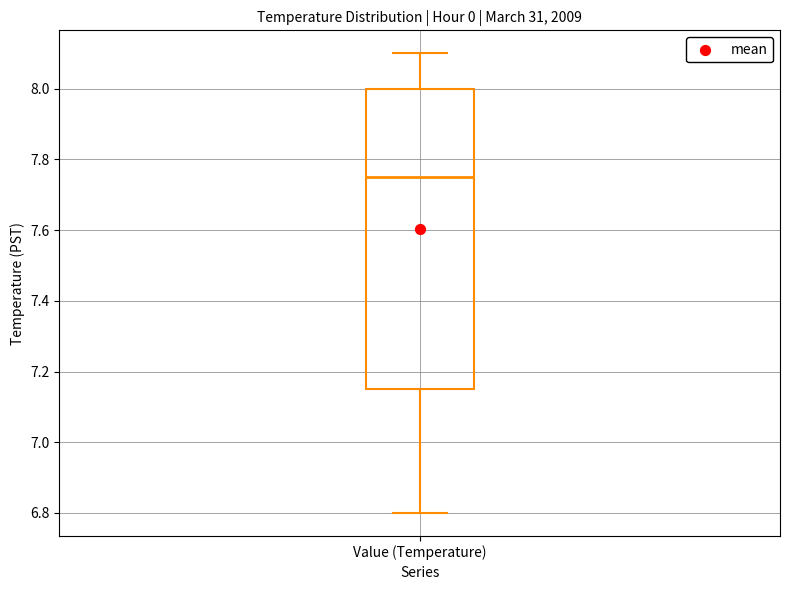

Read this box plot against the y-axis: the position of the median line, the range covered by the box, and the ends of both whiskers. The values are not printed on the chart, so give them approximately, as read against the axis.

median 7.76, box 7.16 to 8.00, whiskers 6.80 to 8.10